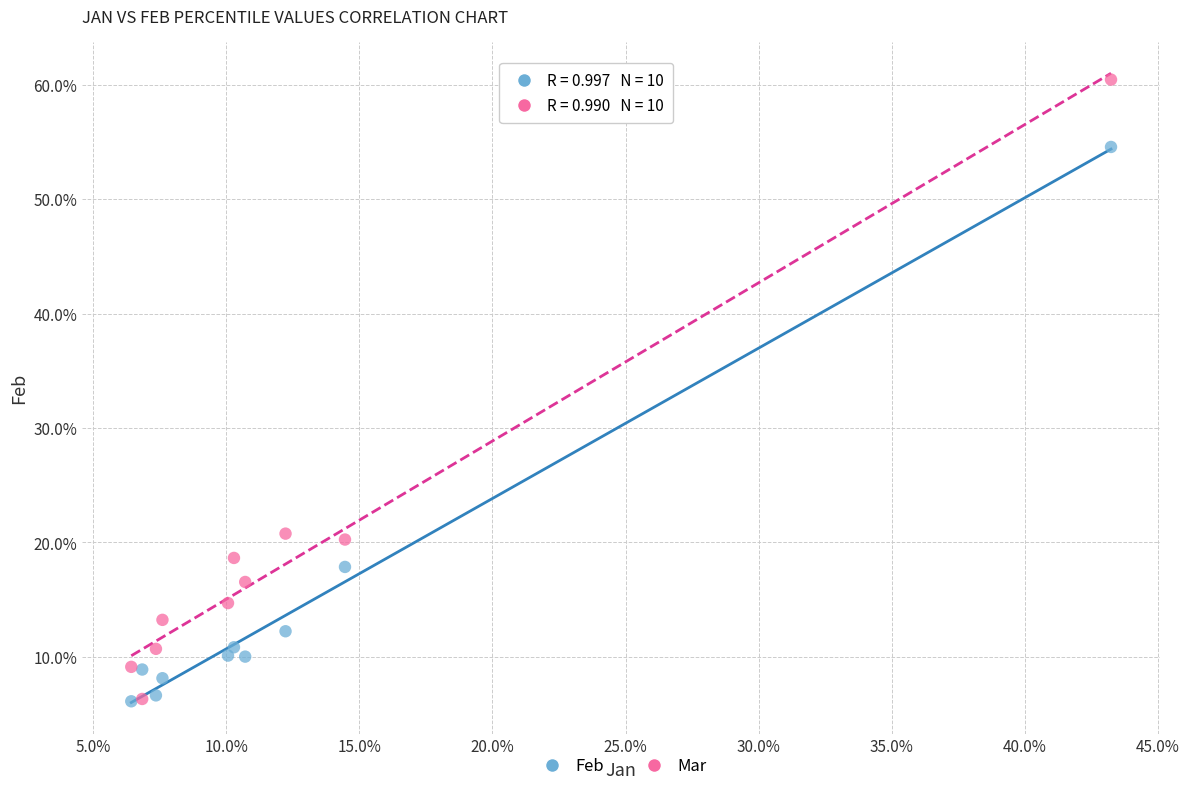

What are all the series names shown in the legend?

Feb, Mar